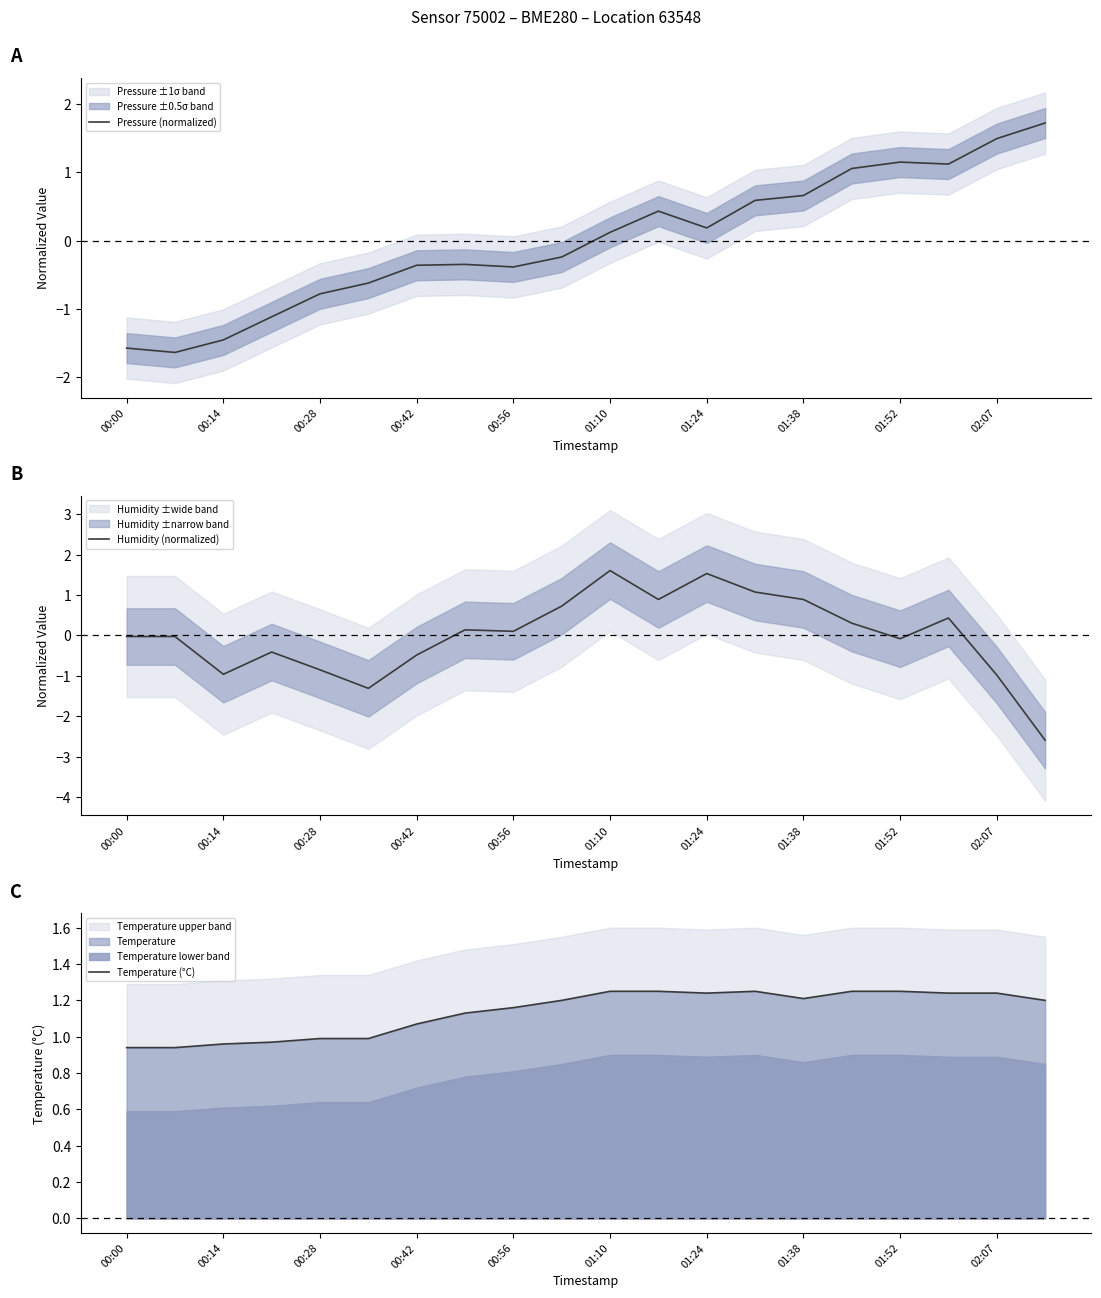

How many lines are shown in the chart?

3